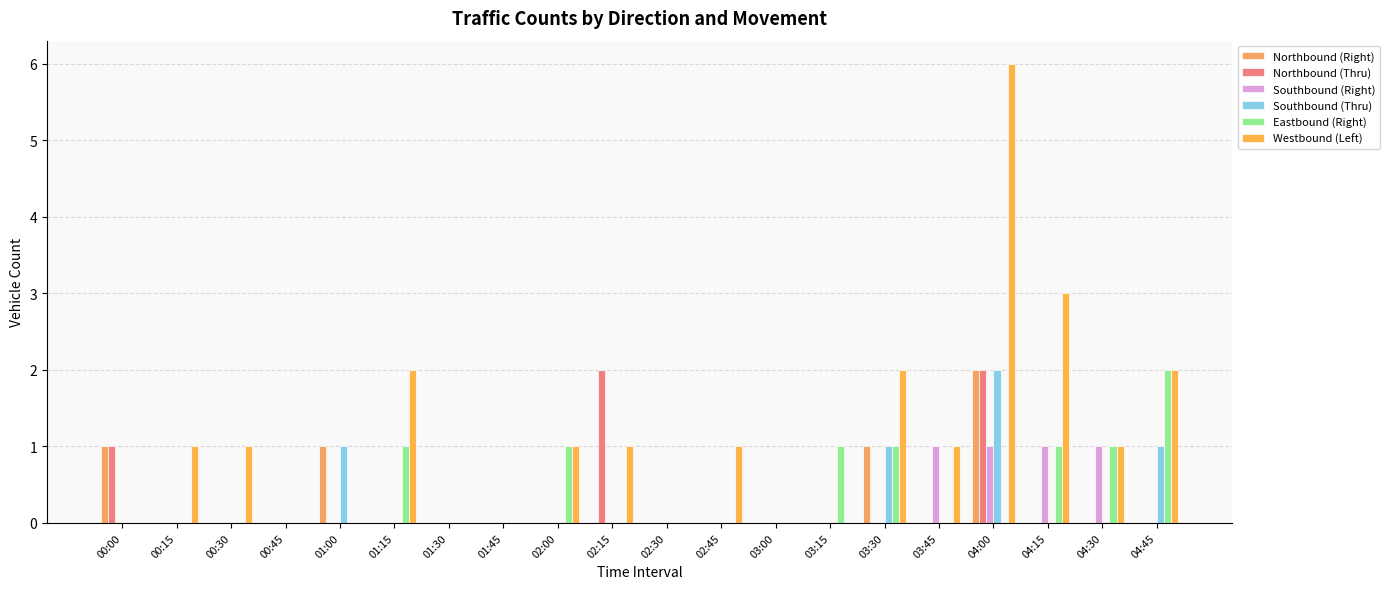

Reading right to left, extract all data points from this chart.

Northbound (Right): 04:45=0	04:30=0	04:15=0	04:00=2	03:45=0	03:30=1	03:15=0	03:00=0	02:45=0	02:30=0	02:15=0	02:00=0	01:45=0	01:30=0	01:15=0	01:00=1	00:45=0	00:30=0	00:15=0	00:00=1
Northbound (Thru): 04:45=0	04:30=0	04:15=0	04:00=2	03:45=0	03:30=0	03:15=0	03:00=0	02:45=0	02:30=0	02:15=2	02:00=0	01:45=0	01:30=0	01:15=0	01:00=0	00:45=0	00:30=0	00:15=0	00:00=1
Southbound (Right): 04:45=0	04:30=1	04:15=1	04:00=1	03:45=1	03:30=0	03:15=0	03:00=0	02:45=0	02:30=0	02:15=0	02:00=0	01:45=0	01:30=0	01:15=0	01:00=0	00:45=0	00:30=0	00:15=0	00:00=0
Southbound (Thru): 04:45=1	04:30=0	04:15=0	04:00=2	03:45=0	03:30=1	03:15=0	03:00=0	02:45=0	02:30=0	02:15=0	02:00=0	01:45=0	01:30=0	01:15=0	01:00=1	00:45=0	00:30=0	00:15=0	00:00=0
Eastbound (Right): 04:45=2	04:30=1	04:15=1	04:00=0	03:45=0	03:30=1	03:15=1	03:00=0	02:45=0	02:30=0	02:15=0	02:00=1	01:45=0	01:30=0	01:15=1	01:00=0	00:45=0	00:30=0	00:15=0	00:00=0
Westbound (Left): 04:45=2	04:30=1	04:15=3	04:00=6	03:45=1	03:30=2	03:15=0	03:00=0	02:45=1	02:30=0	02:15=1	02:00=1	01:45=0	01:30=0	01:15=2	01:00=0	00:45=0	00:30=1	00:15=1	00:00=0